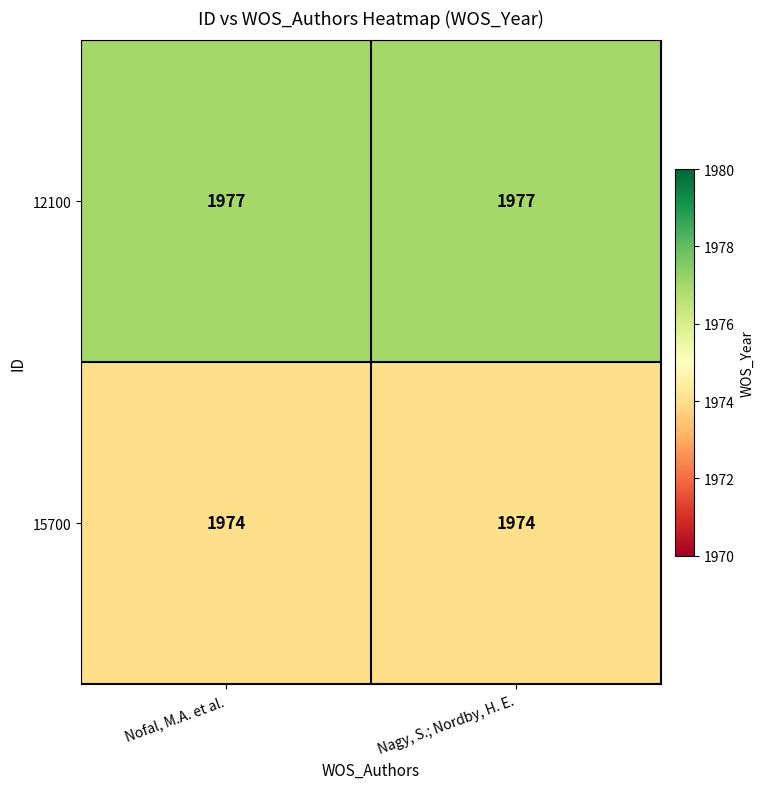

True or false: 15700 has a value of 1974 at Nagy, S.; Nordby, H. E..

True